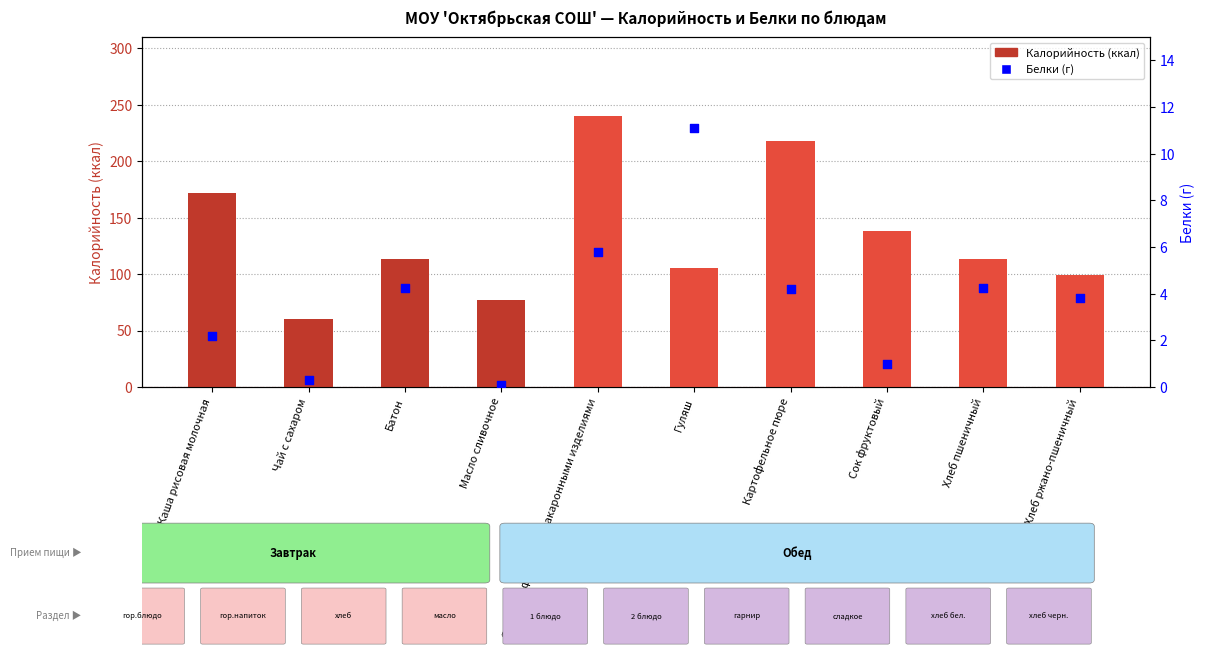

Is the value of Калорийность at Хлеб пшеничный greater than the value of Белки at Хлеб пшеничный?

Yes